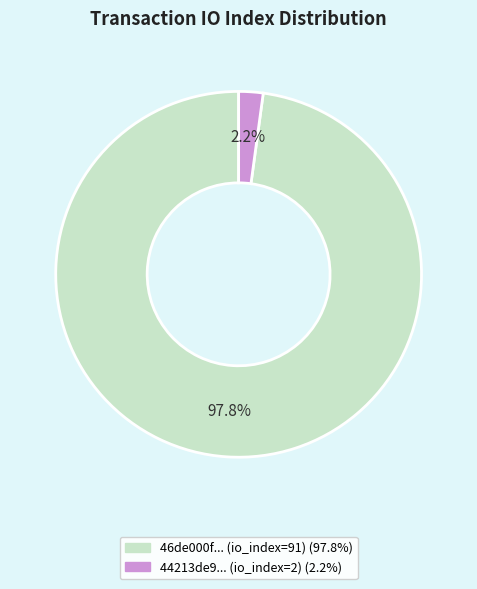

Is there a majority slice in this chart?

Yes